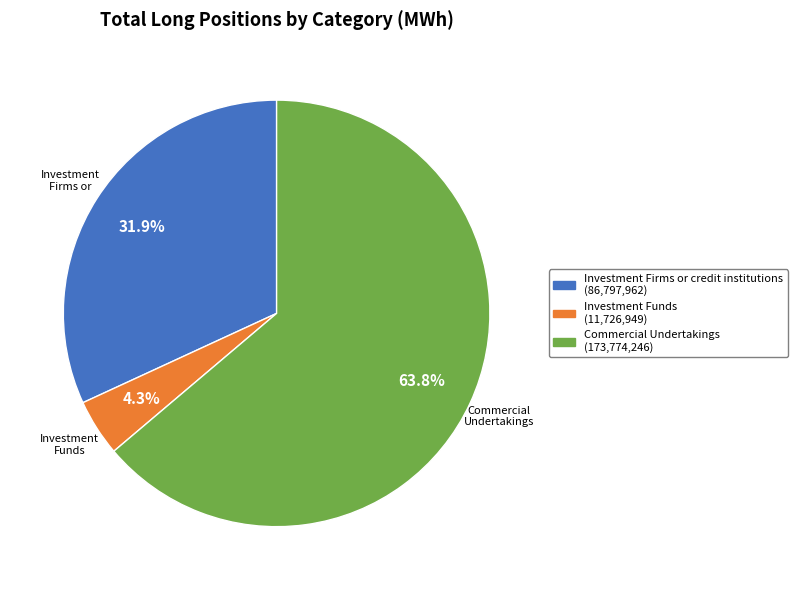

Does any single category account for the majority?

Yes